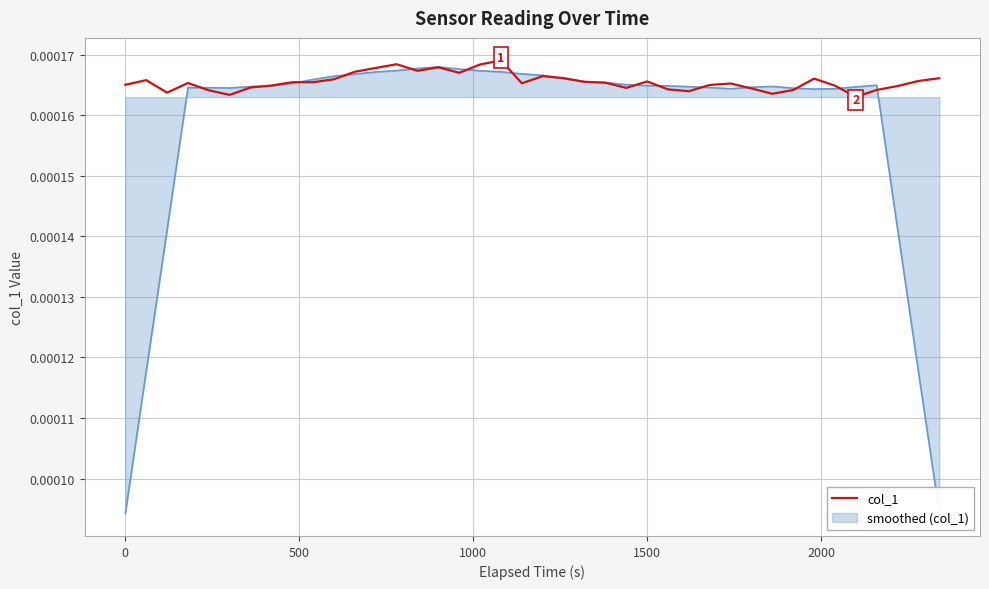

Rank the series by their average value, from lowest to highest.

smoothed (col_1), col_1